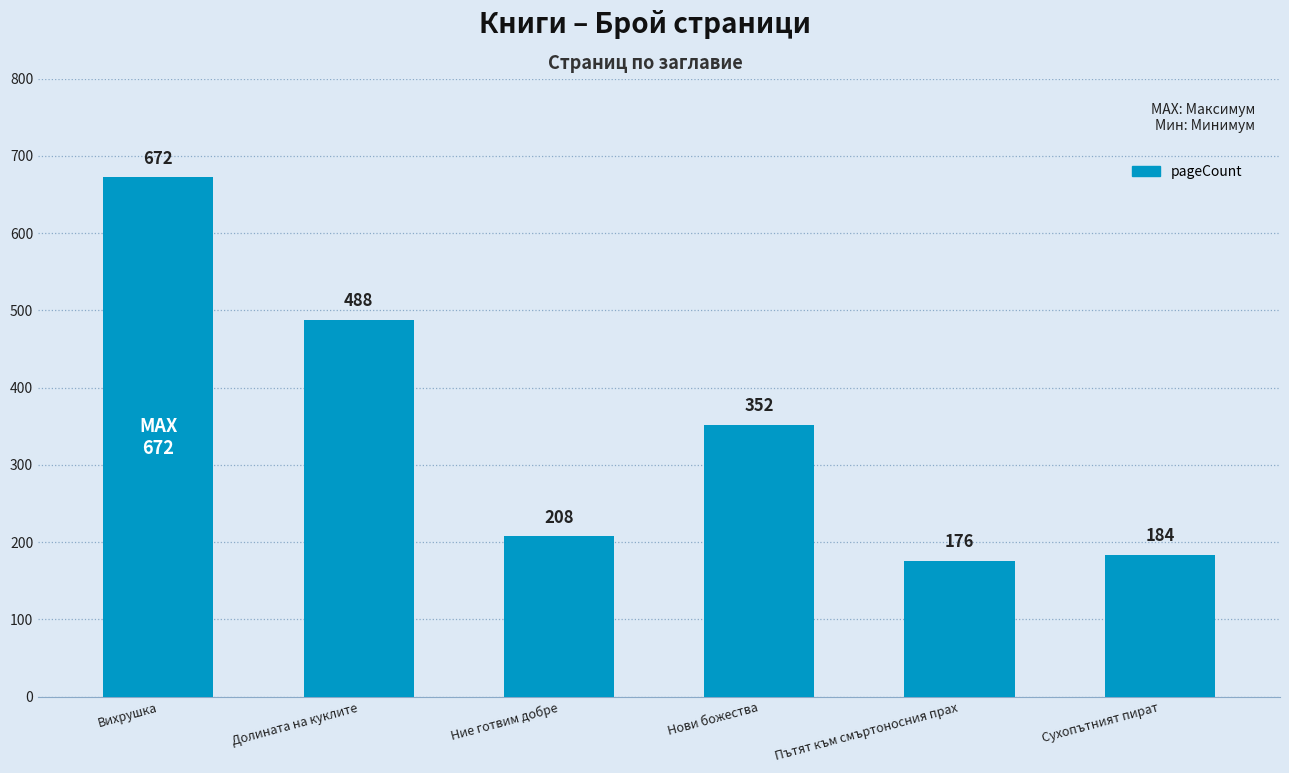

Rank the categories by value from highest to lowest.

Вихрушка, Долината на куклите, Нови божества, Ние готвим добре, Сухопътният пират, Пътят към смъртоносния прах